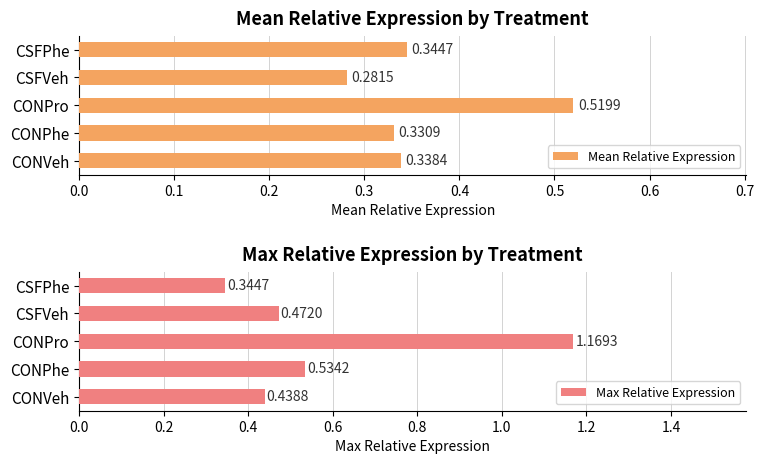

Which series has the widest spread of values?

Max Relative Expression